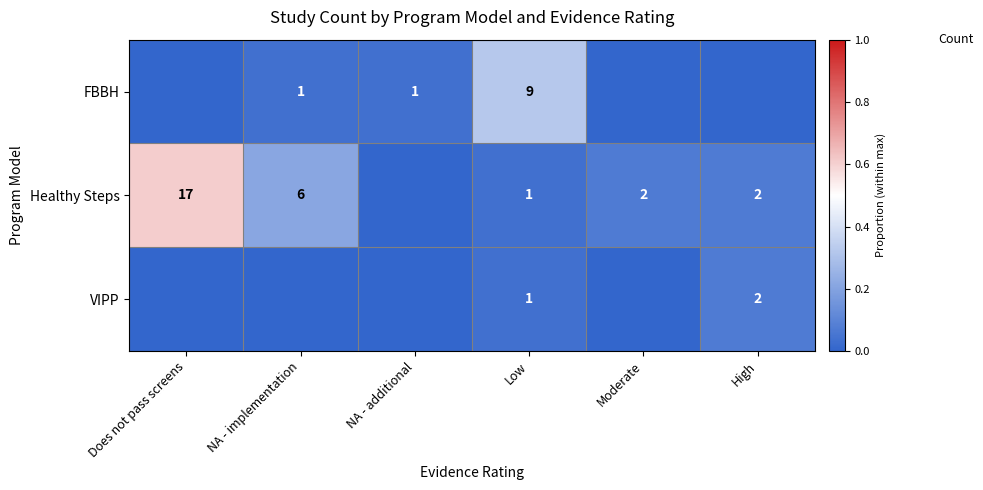

The VIPP series shows 1 at Low. True or false?

True